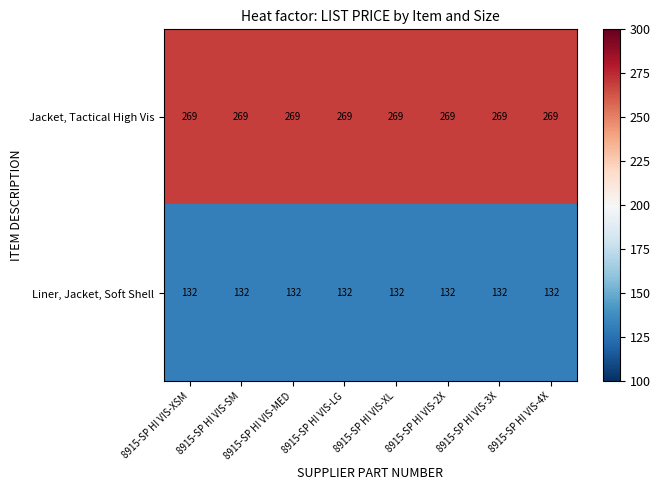

Rank the series at 8915-SP HI VIS-3X from lowest to highest value.

Liner, Jacket, Soft Shell, Jacket, Tactical High Vis